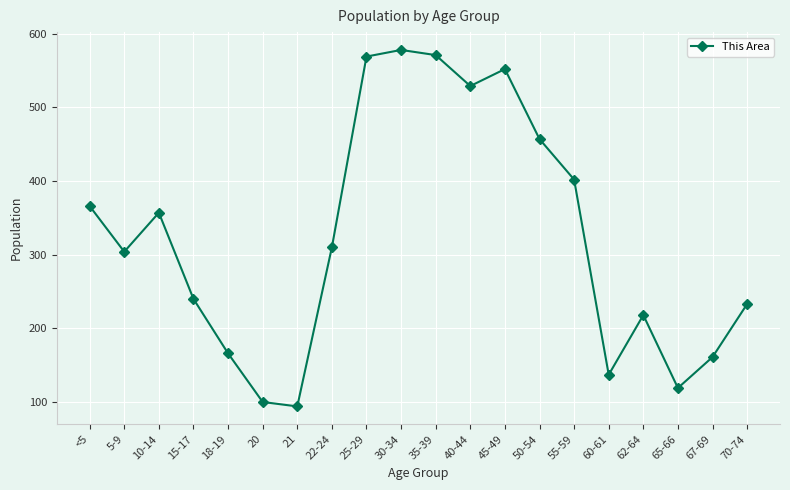

What is the value of the 19th point from the left?

161